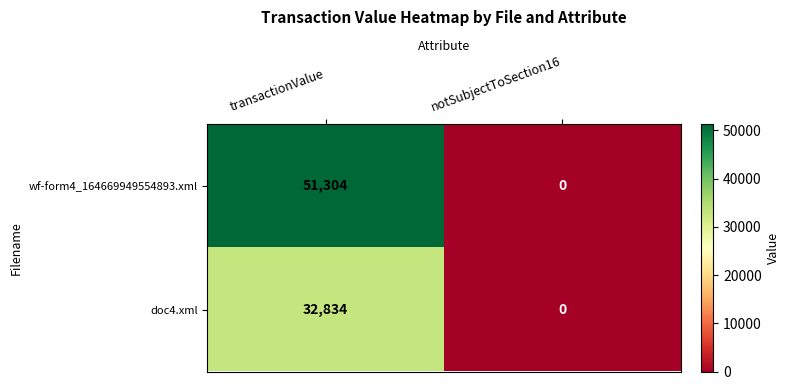

The value of doc4.xml at transactionValue is 52975. True or false?

False